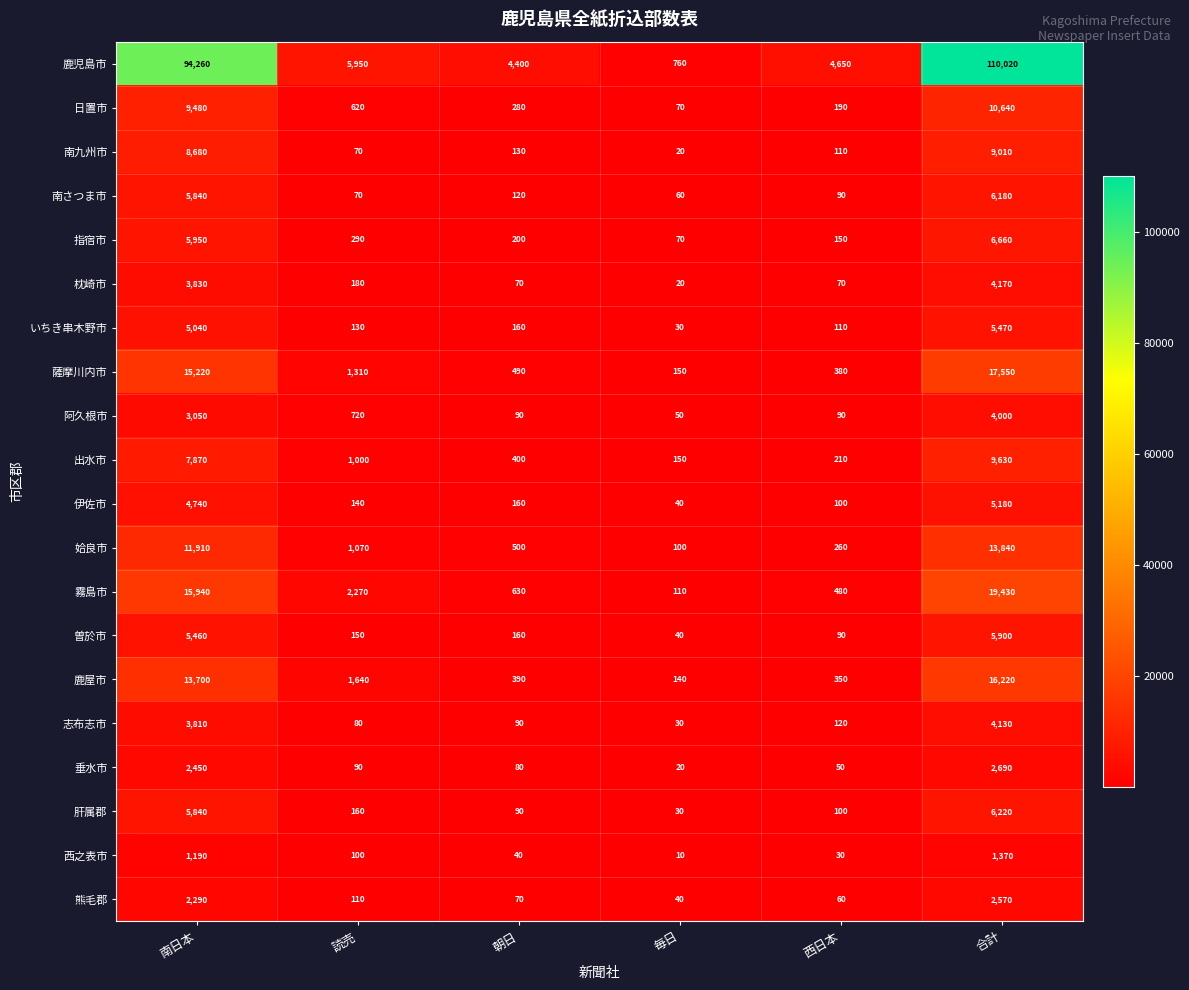

At how many categories does at least one series exceed 88237?

2